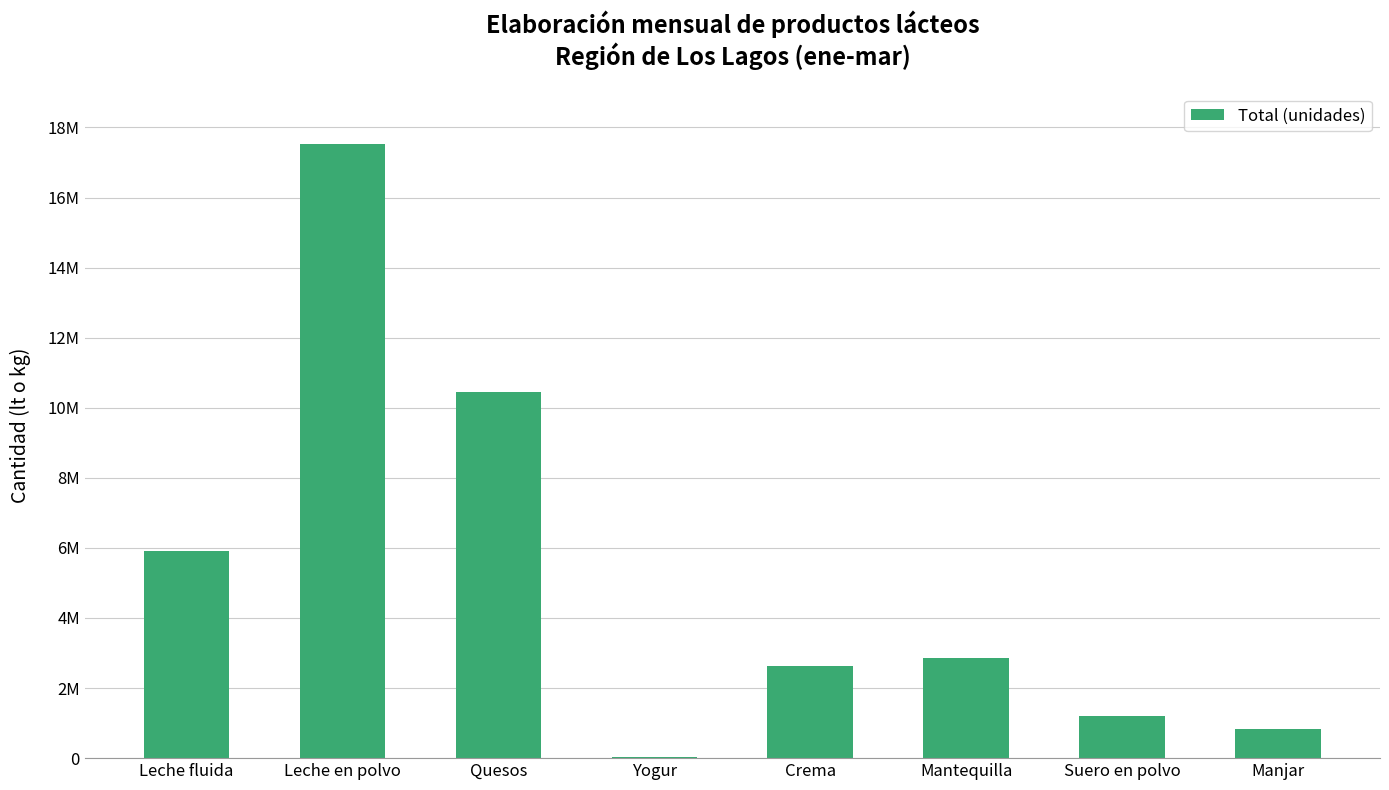

Between Leche fluida and Quesos, which is larger?

Quesos